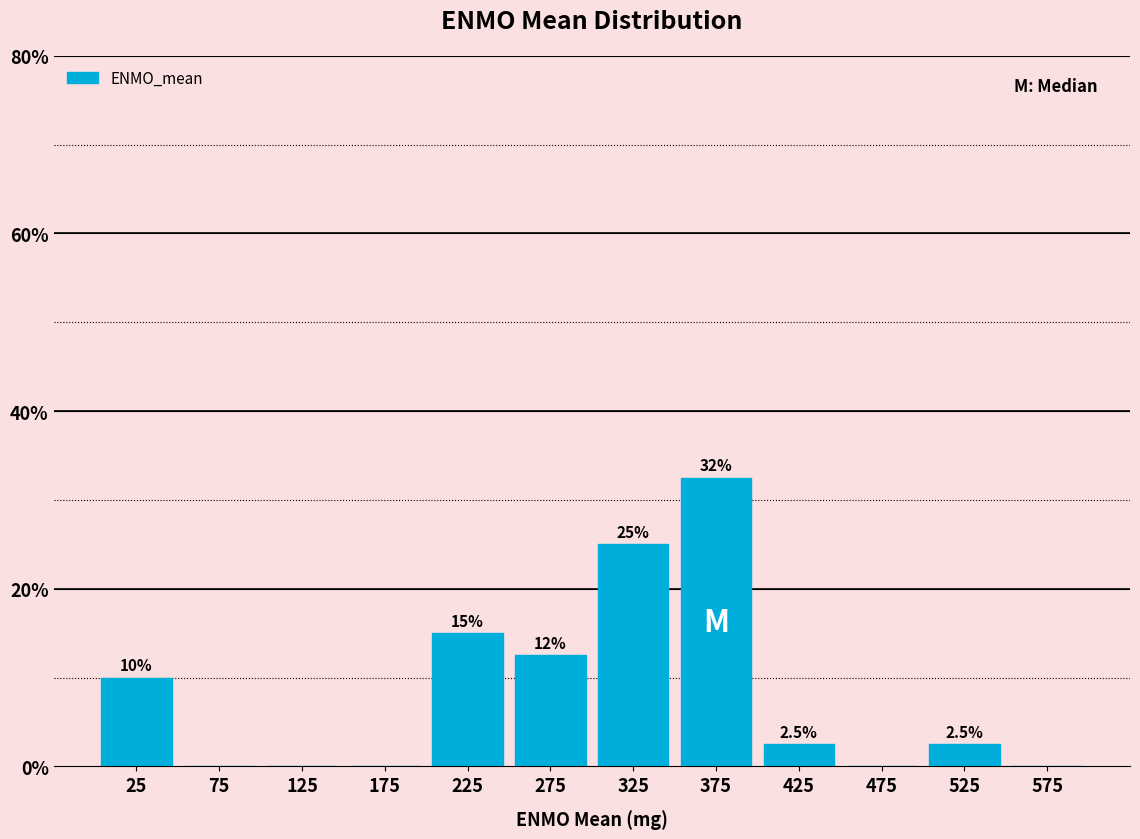

Over which range of the x-axis is the bar tallest?

350 to 400